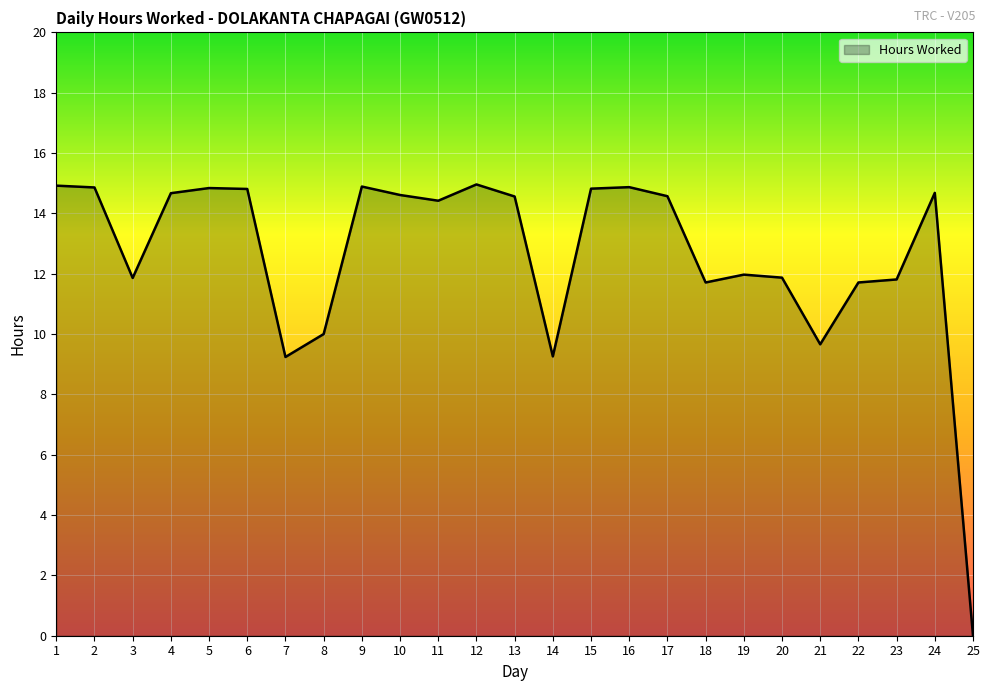

What is the difference between the maximum and minimum values?

15.0